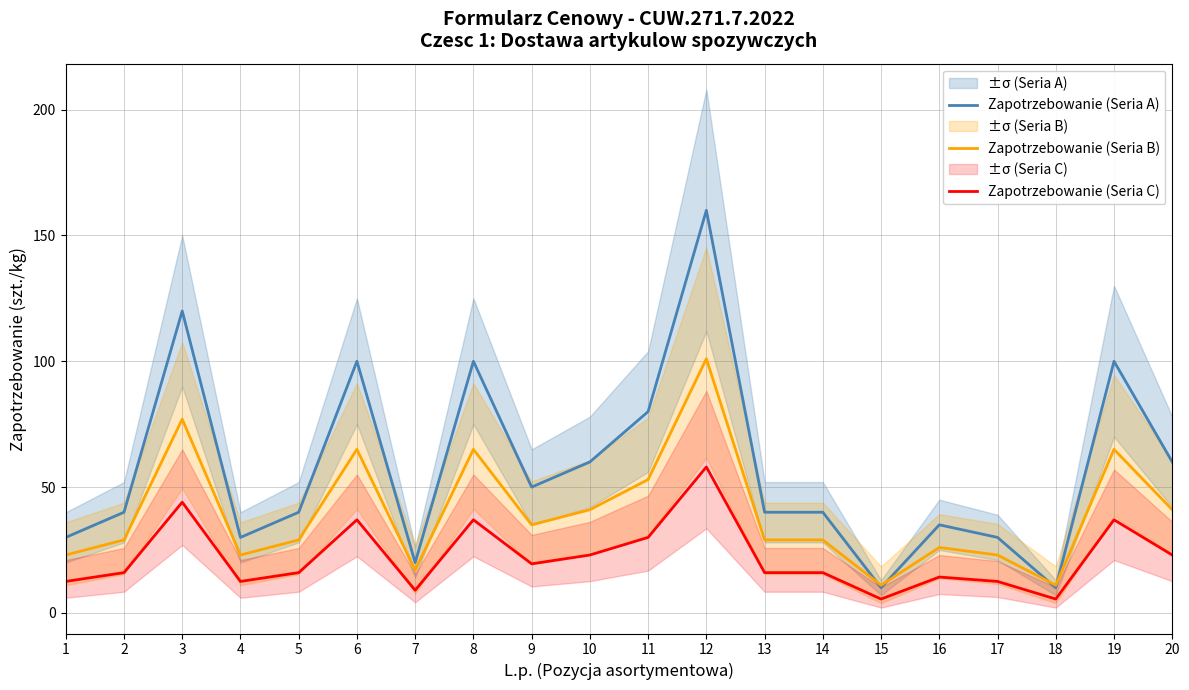

How many distinct data groups are displayed?

3